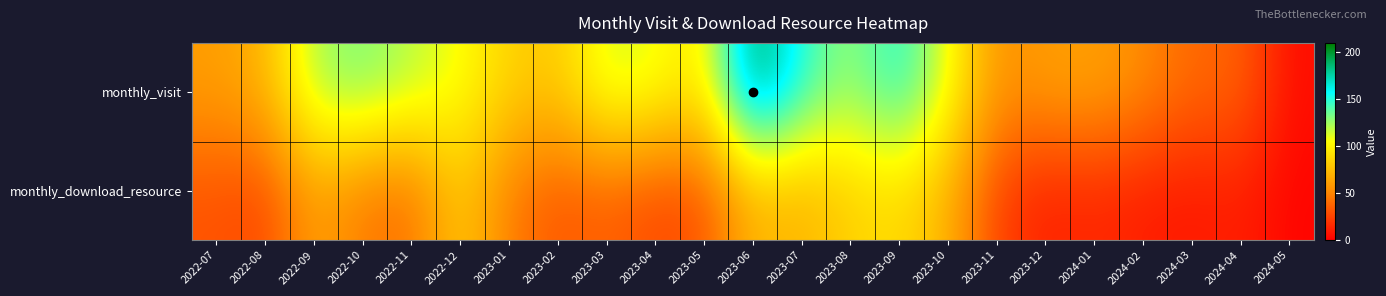

Between 2022-07 and 2023-10, which is larger?

2023-10